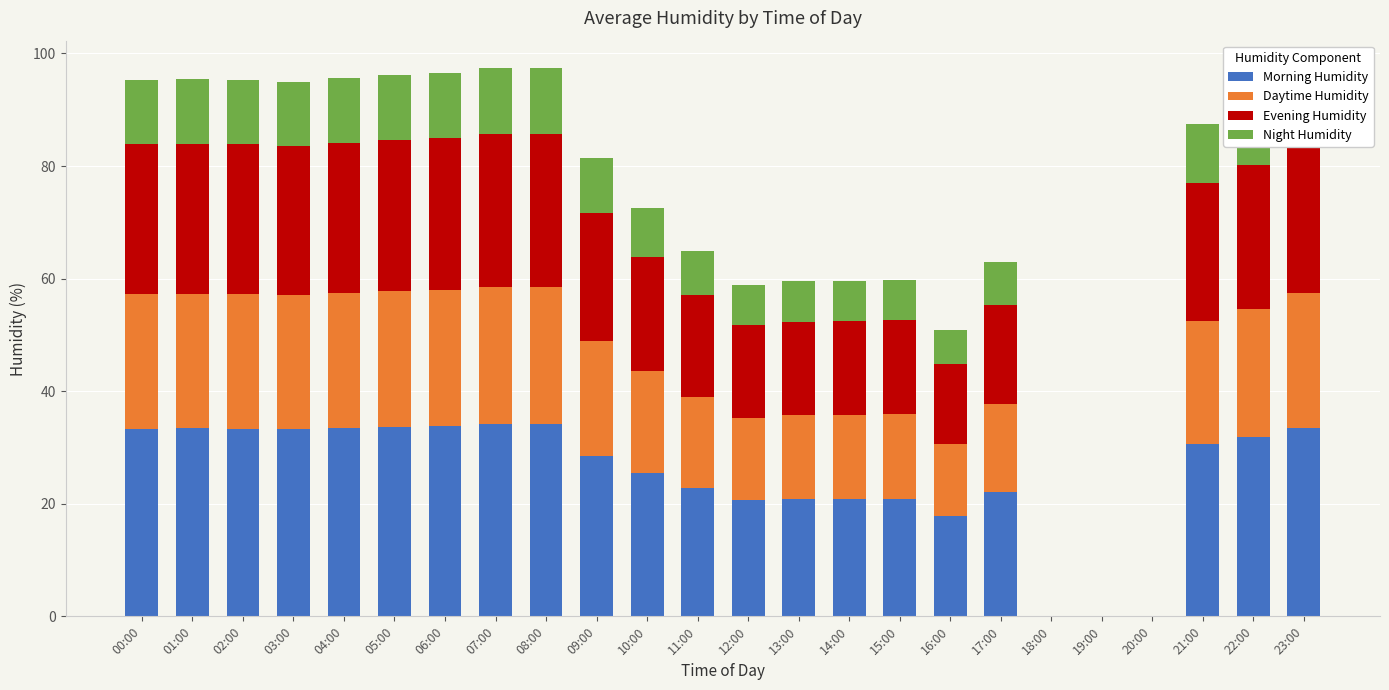

Are the bars grouped side by side (vs. stacked)?

No